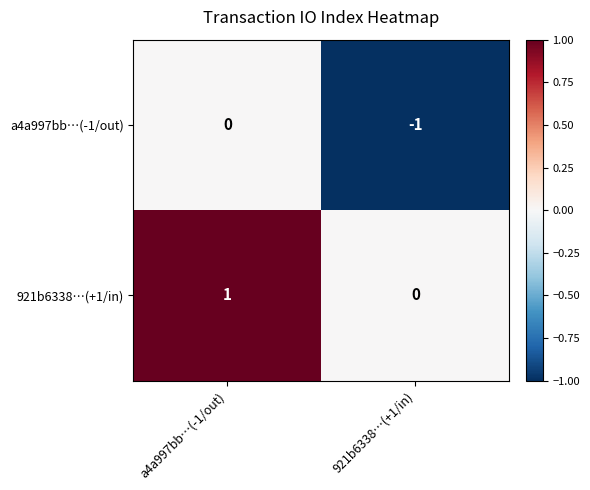

At which label is a4a997bb…(-1/out) closest to 0?

a4a997bb…(-1/out)